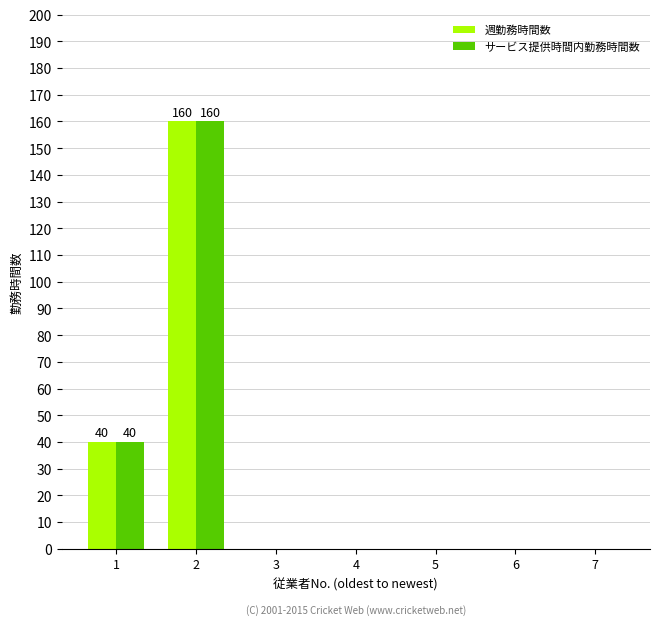

The value of サービス提供時間内勤務時間数 at 1 is 40. True or false?

True